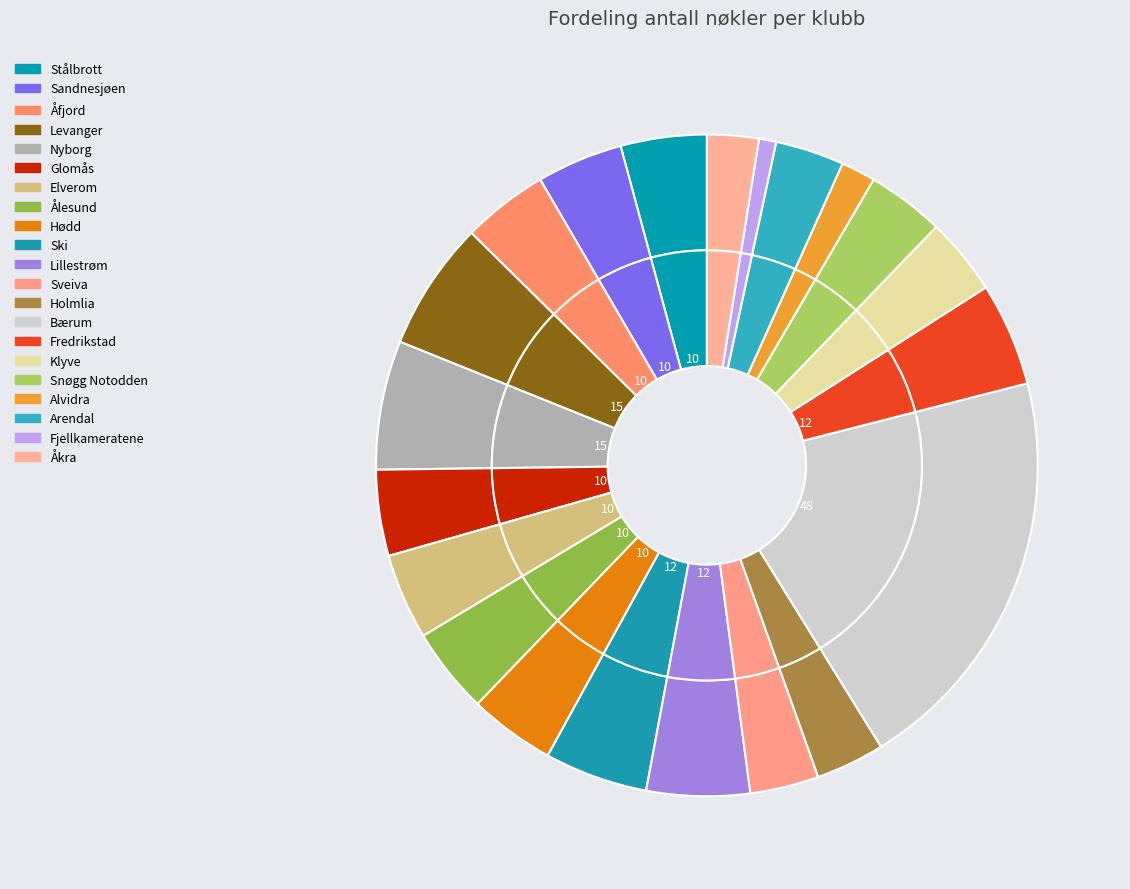

What percentage is NOT represented by Nyborg?

93.7%